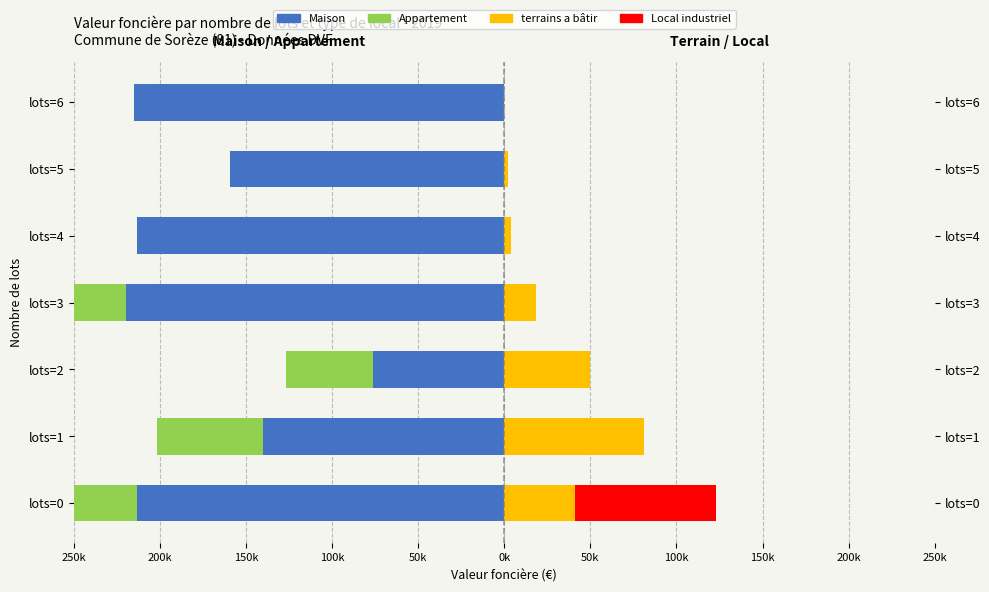

How many bars are there in each group?

4